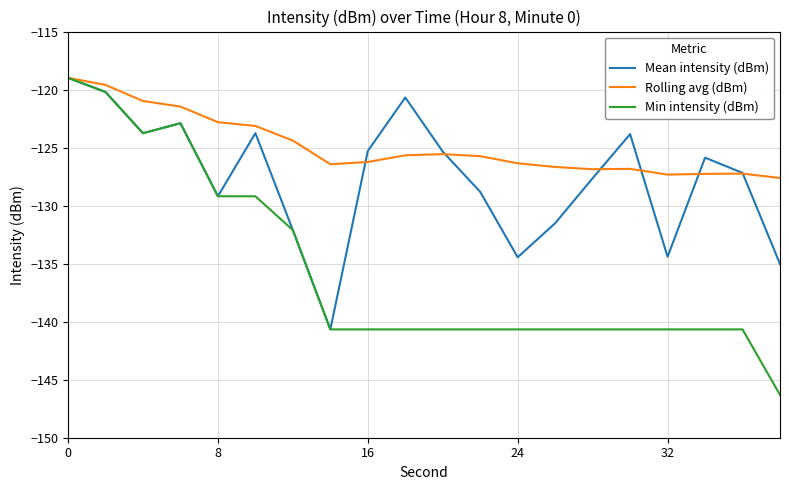

What is the minimum value shown in the chart?

-146.3